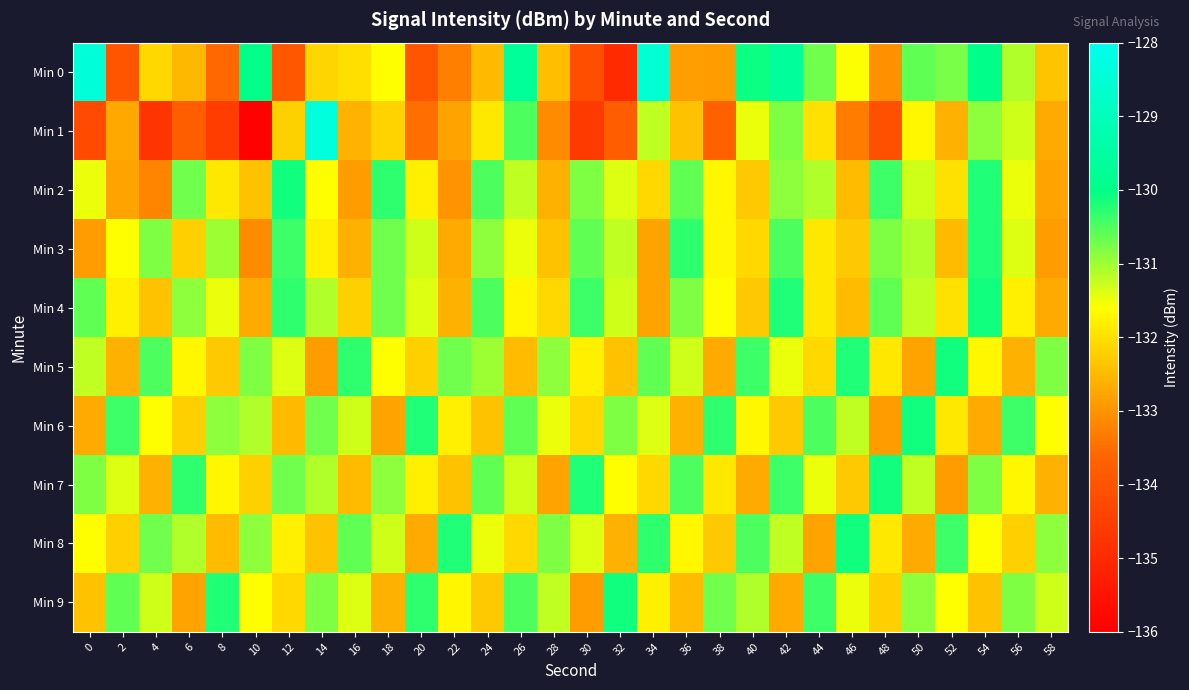

What is the smallest value displayed?

-135.9